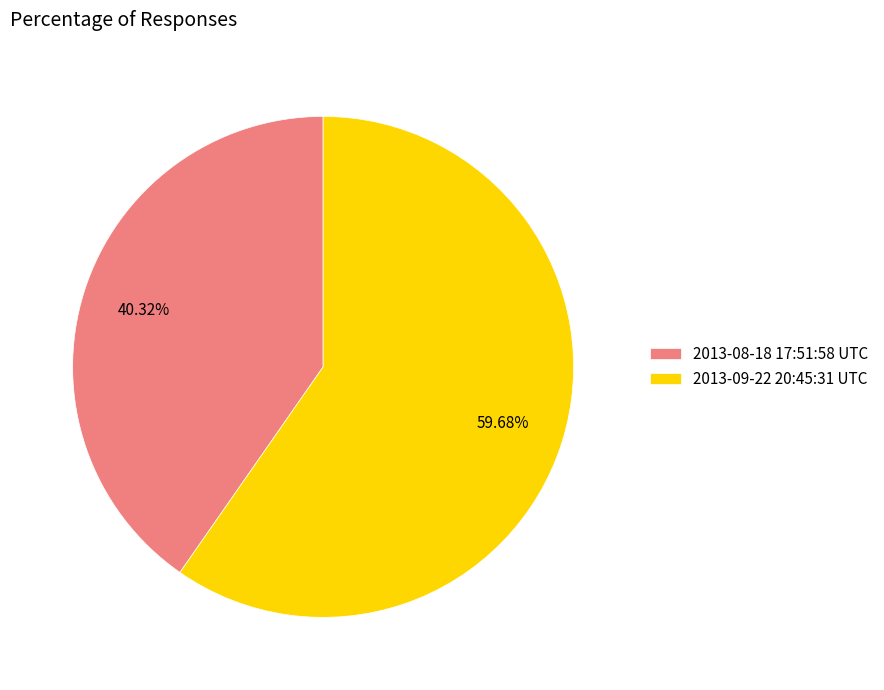

To the nearest percent, what portion does 2013-09-22 20:45:31 UTC represent?

60%